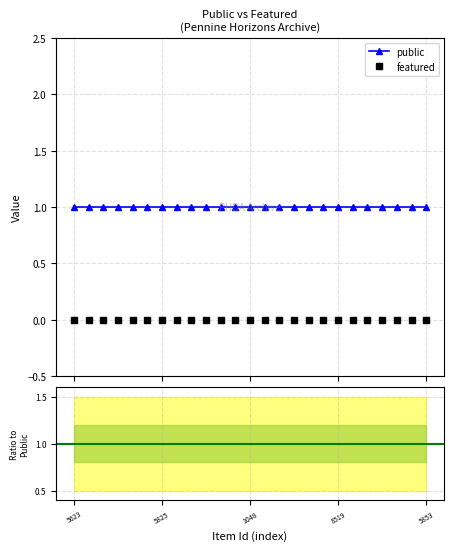

True or false: featured has more than 2 points higher than both neighbors.

False